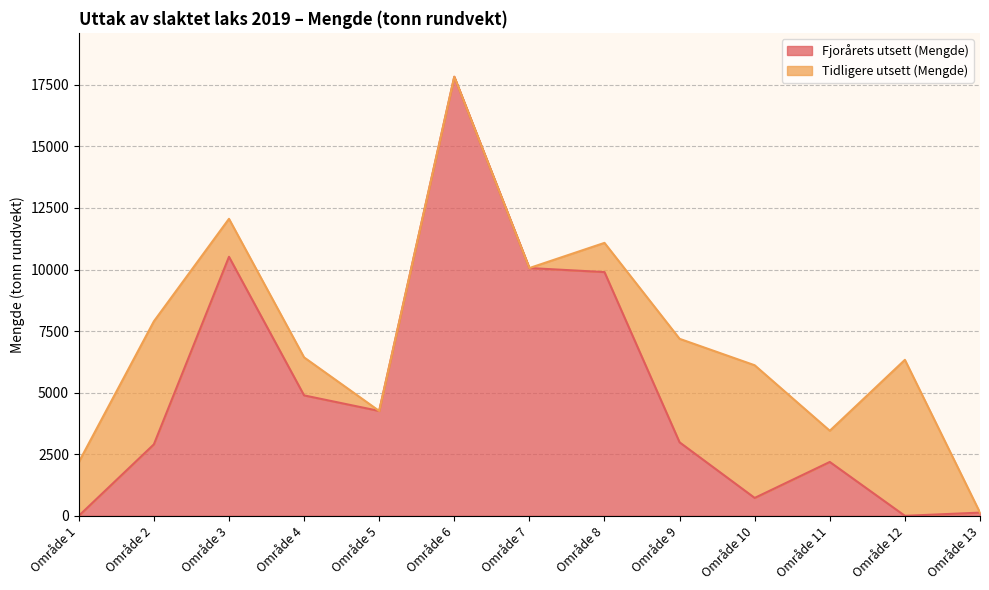

What is the value of the 13th point from the left?

130.3